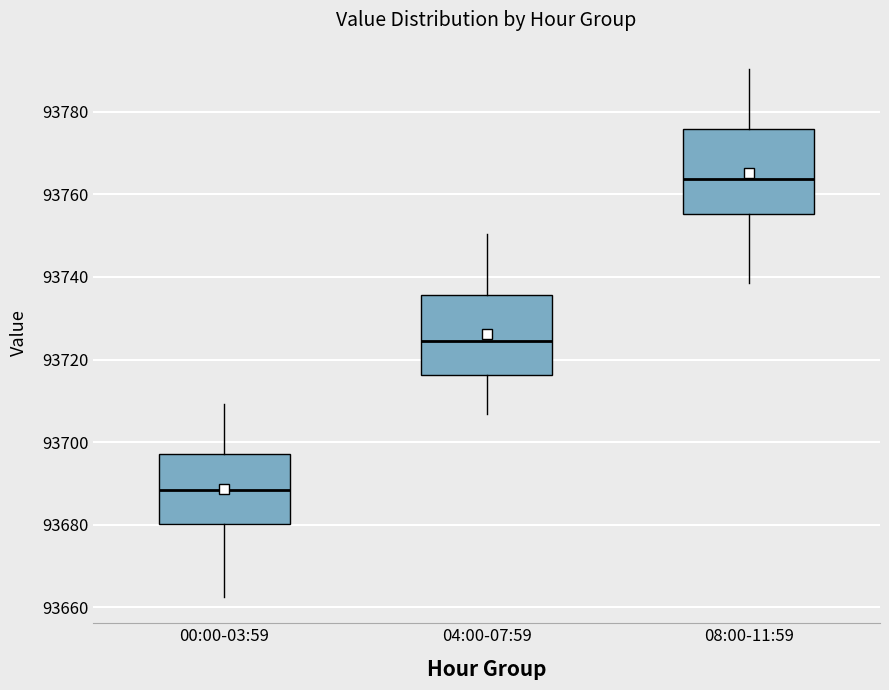

Reading left to right, transcribe this box plot: for each box, give where its median line is, the range the box spans, and where its two whiskers end, as read against the y-axis. The values are not printed on the chart, so give them approximately, as read against the axis.

00:00-03:59: median 93688, box 93680 to 93698, whiskers 93662 to 93710
04:00-07:59: median 93724, box 93716 to 93736, whiskers 93706 to 93750
08:00-11:59: median 93764, box 93756 to 93776, whiskers 93738 to 93790